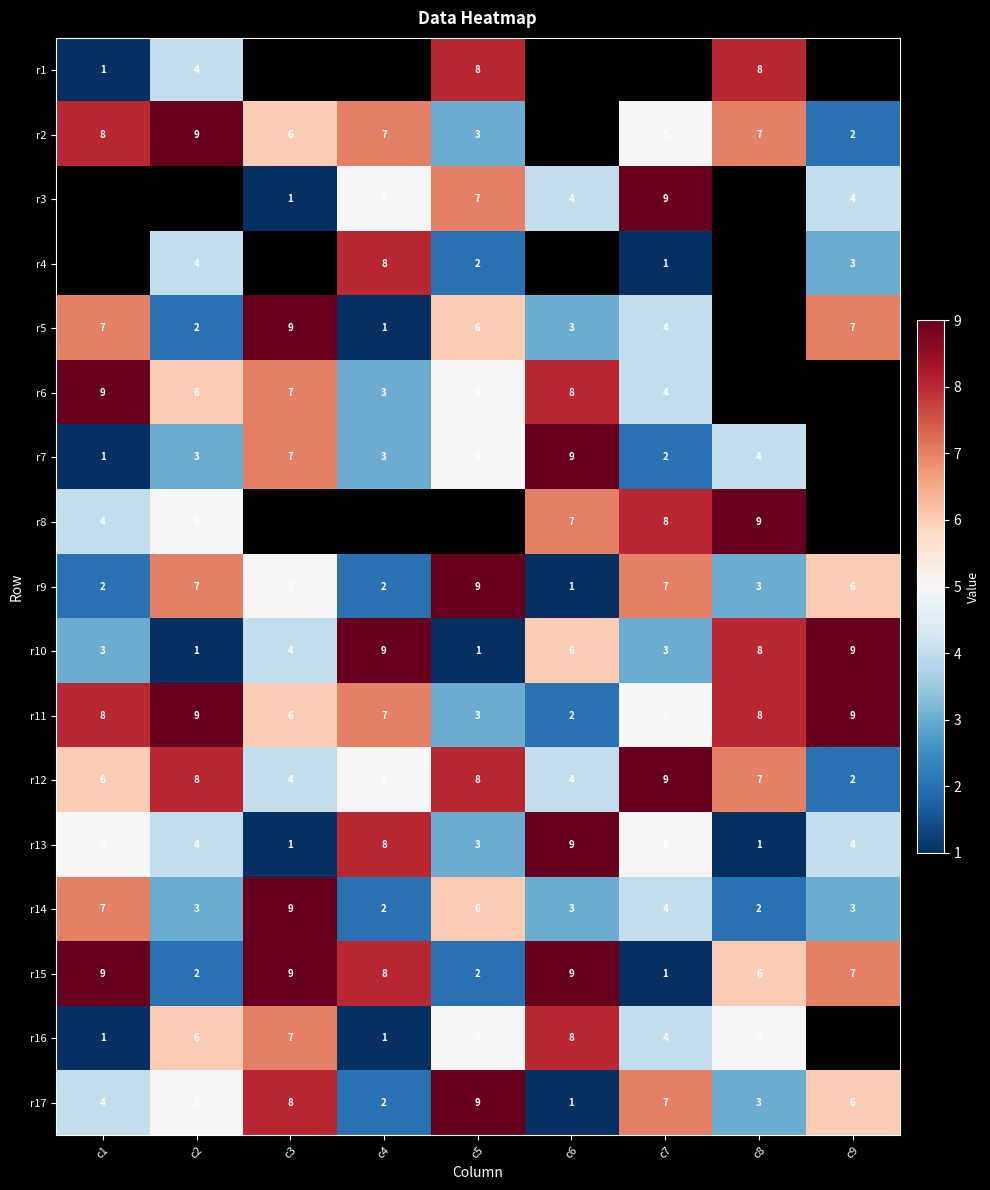

The value of r2 at c3 is 4. True or false?

False